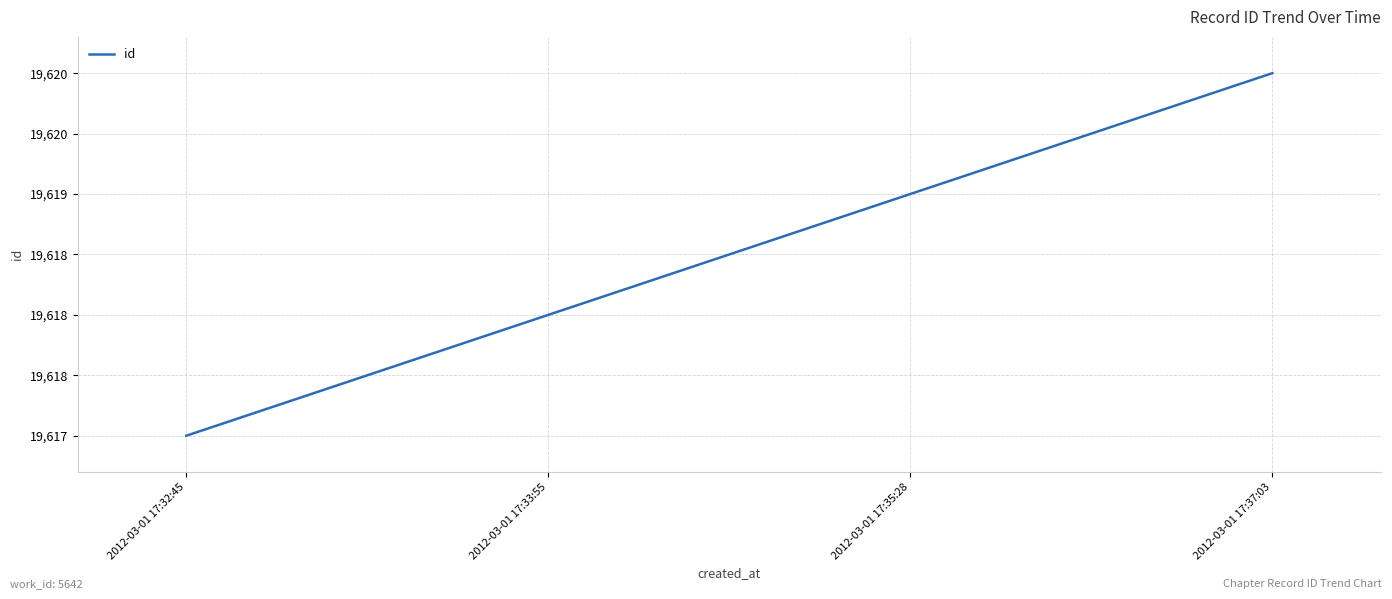

Does the chart have visible grid lines?

Yes